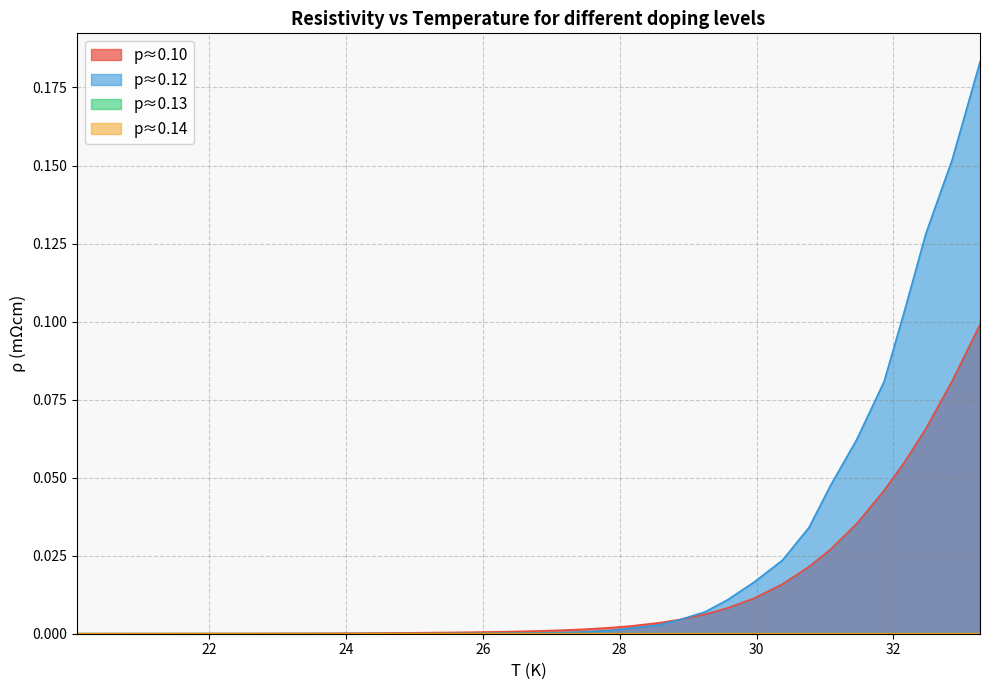

How many lines are shown in the chart?

4